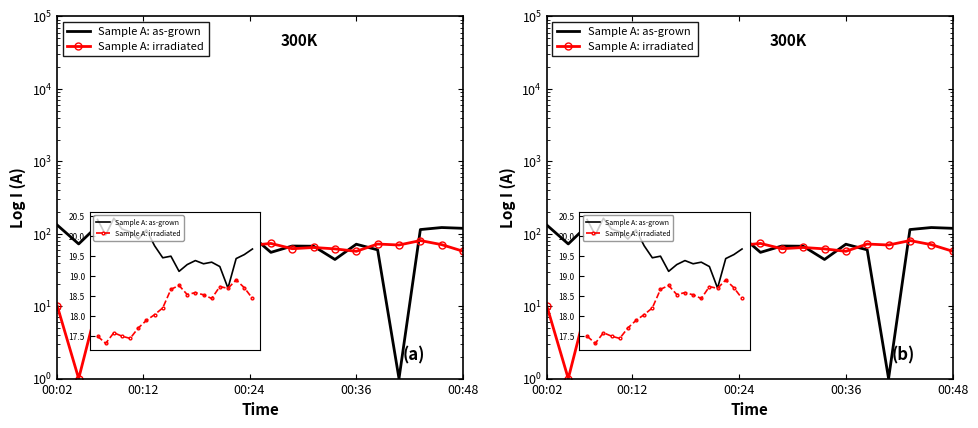

Count the number of categories in the chart.

20